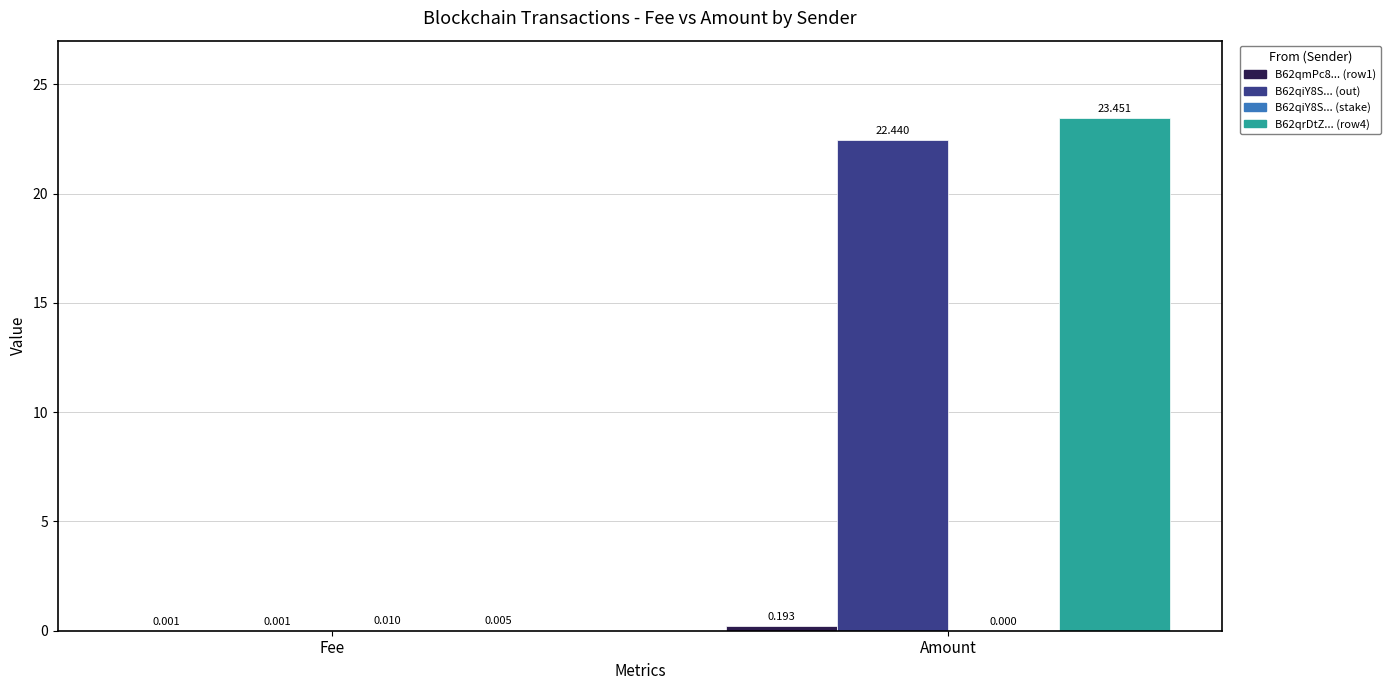

What is the label of the 1st bar from the left?

Fee